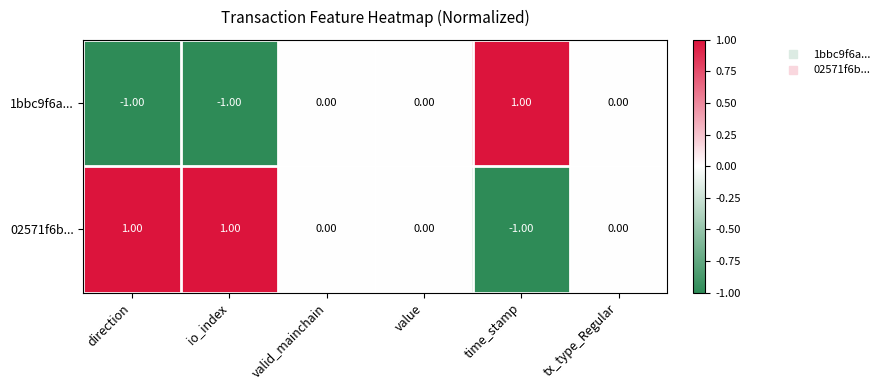

Which series has the largest total across all categories?

02571f6b...